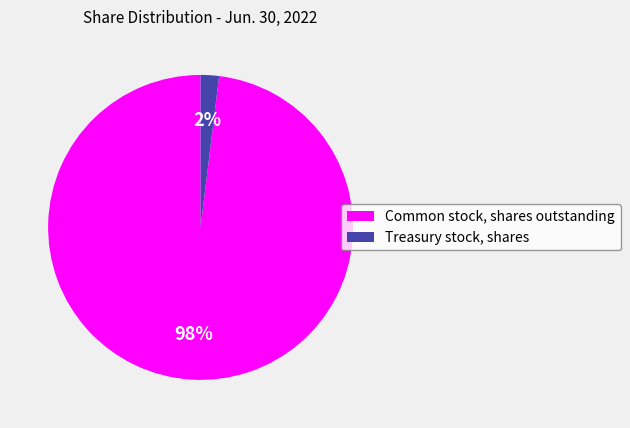

Which has a higher value, Common stock, shares outstanding or Treasury stock, shares?

Common stock, shares outstanding